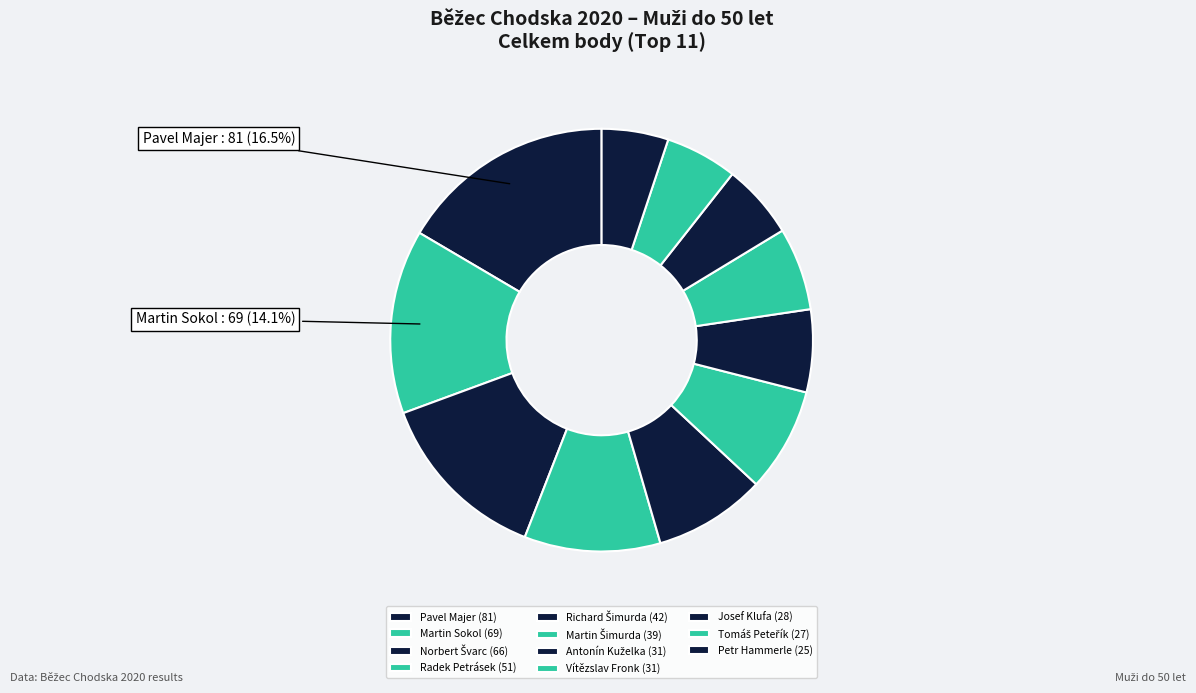

To the nearest percent, what is the average slice percentage?

9%